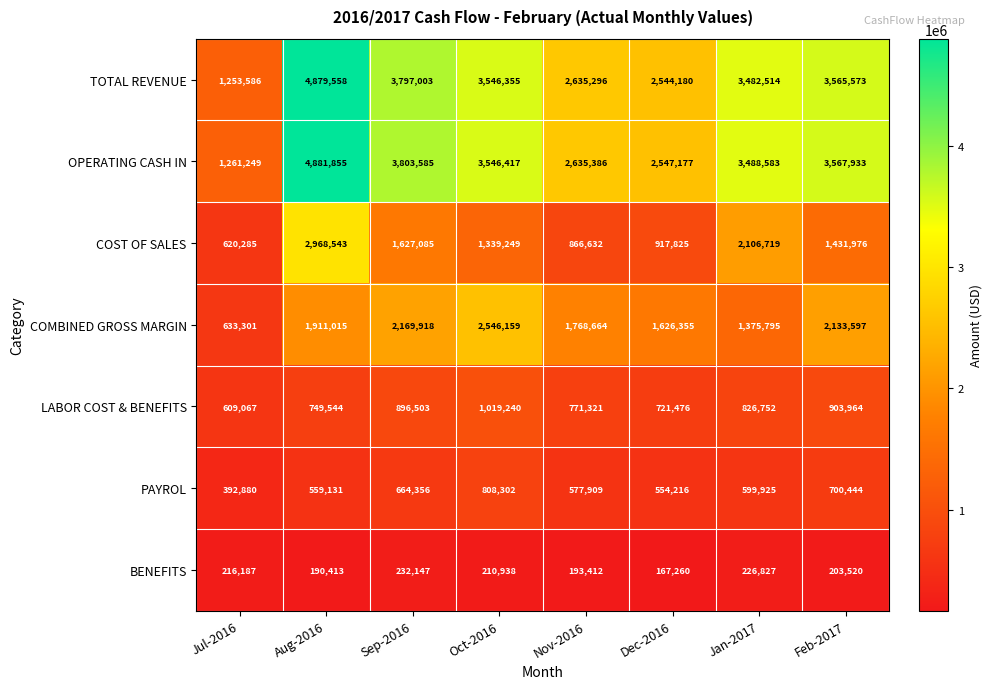

Which series has the widest spread of values?

TOTAL REVENUE